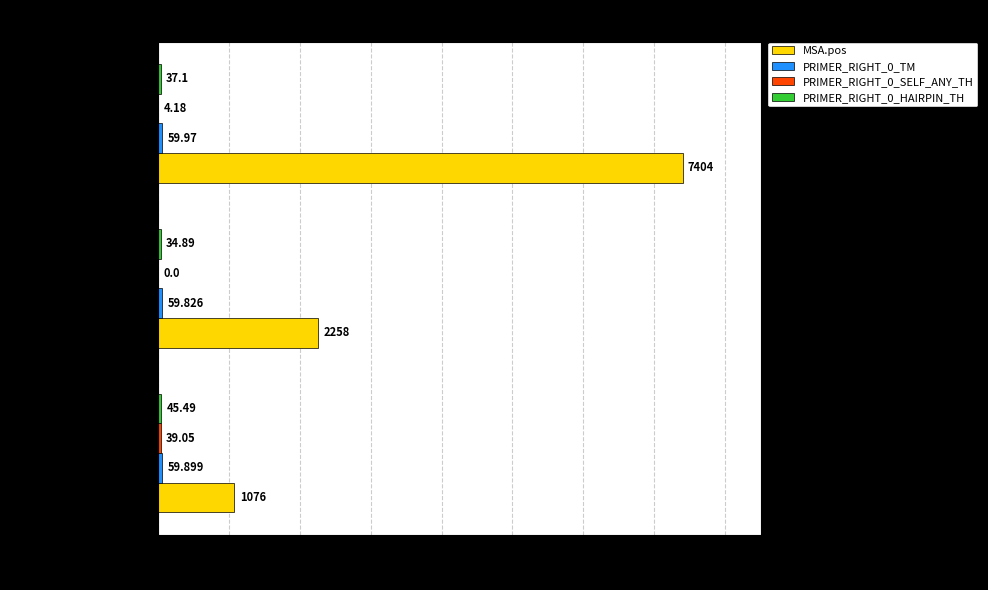

Which series changed the most between pos=2178 and pos=3090?

MSA.pos